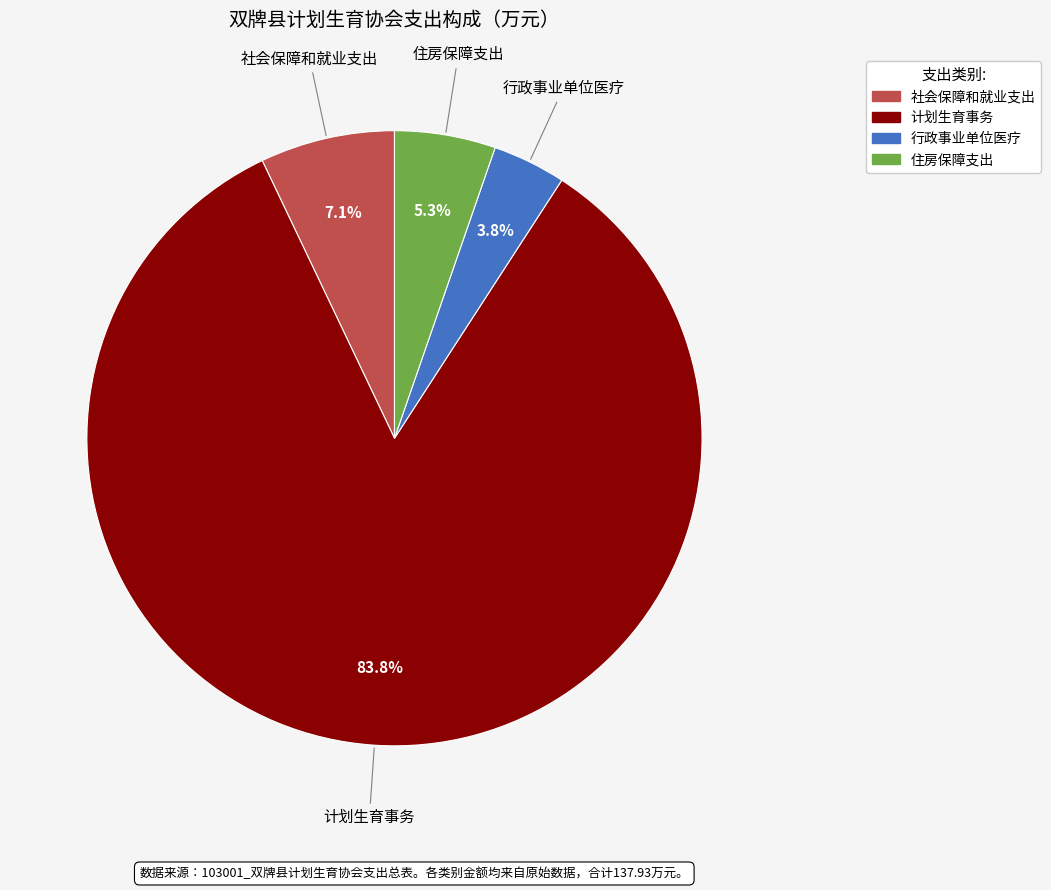

How many slices are in this pie chart?

4